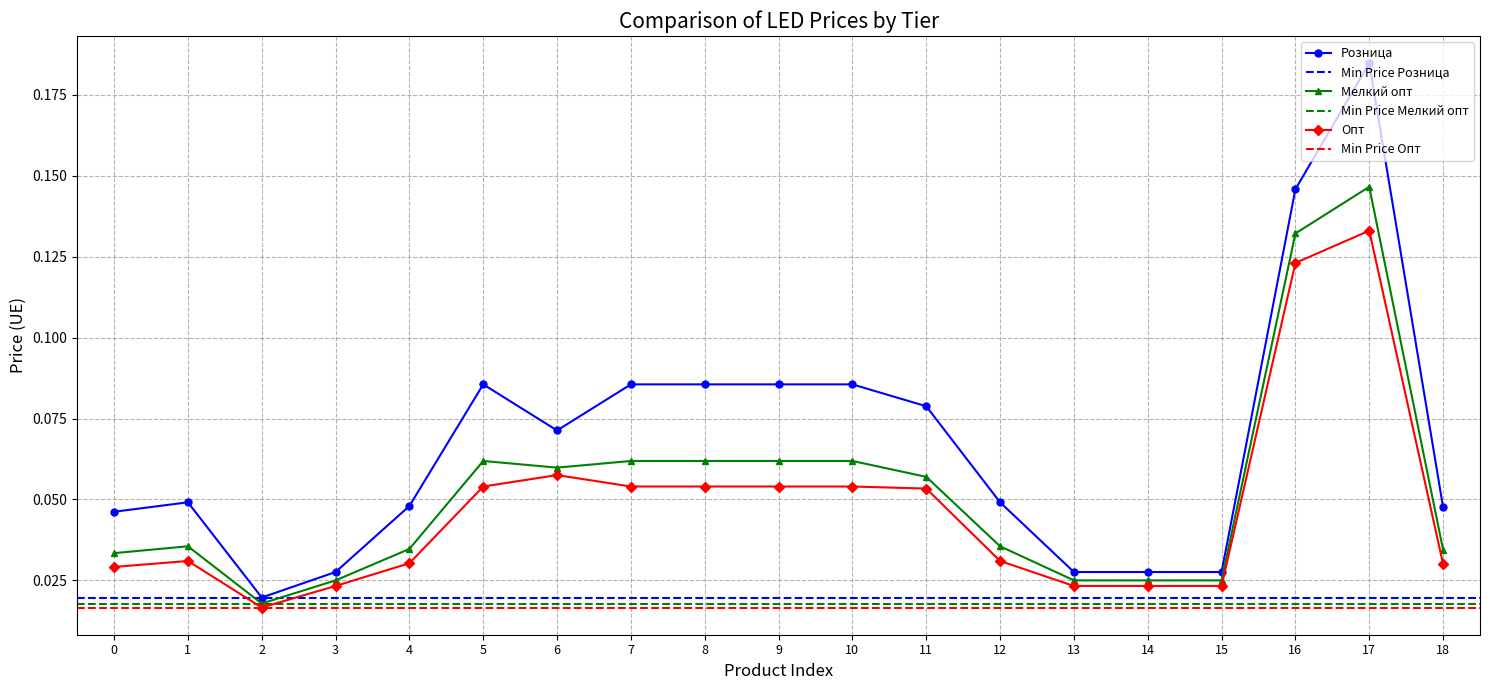

True or false: Опт has a value of 0.2 at 17.

False